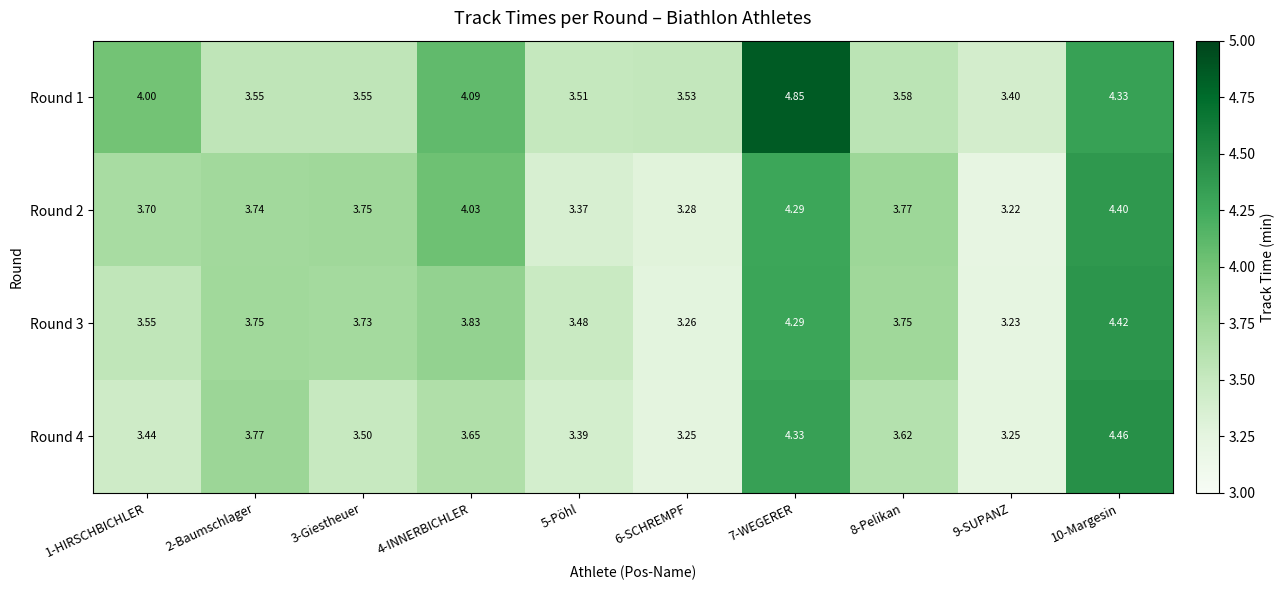

Is the value of Round 4 at 3-Giestheuer greater than the value of Round 2 at 6-SCHREMPF?

Yes